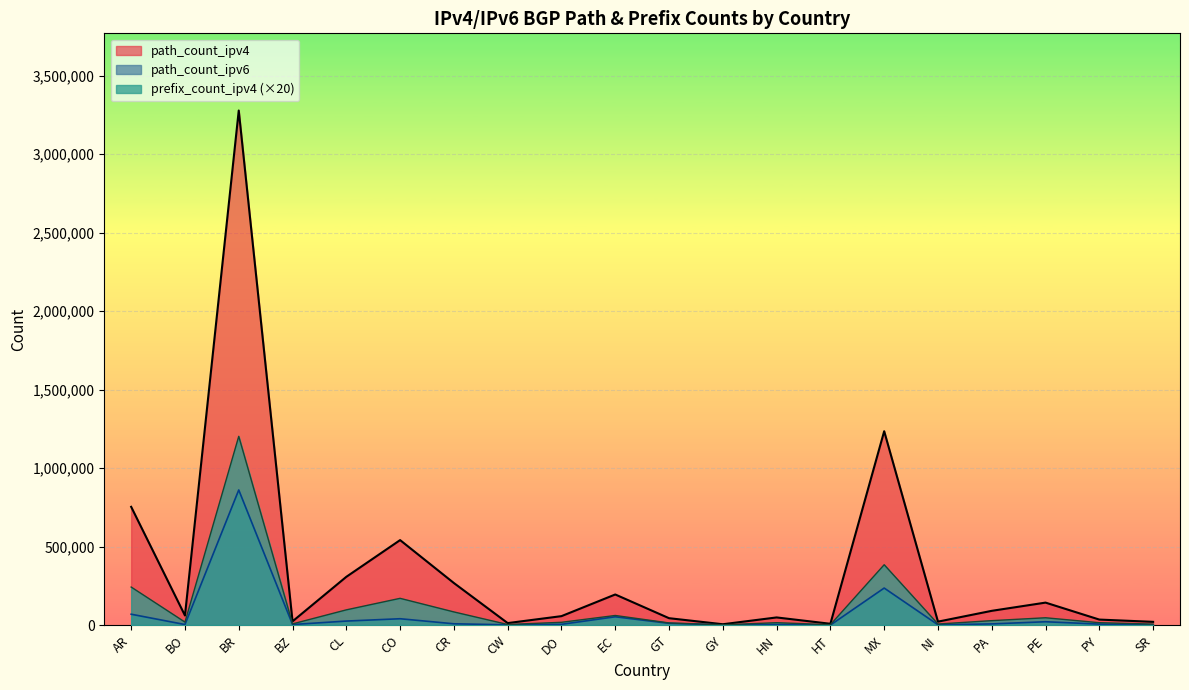

Where is the first local maximum for prefix_count_ipv4?

BR